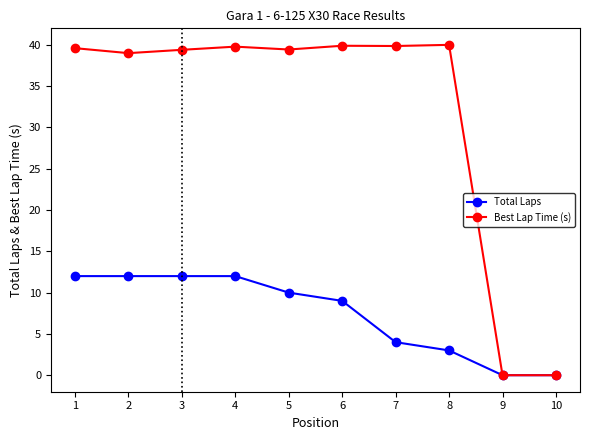

What is the greatest value displayed?

40.0